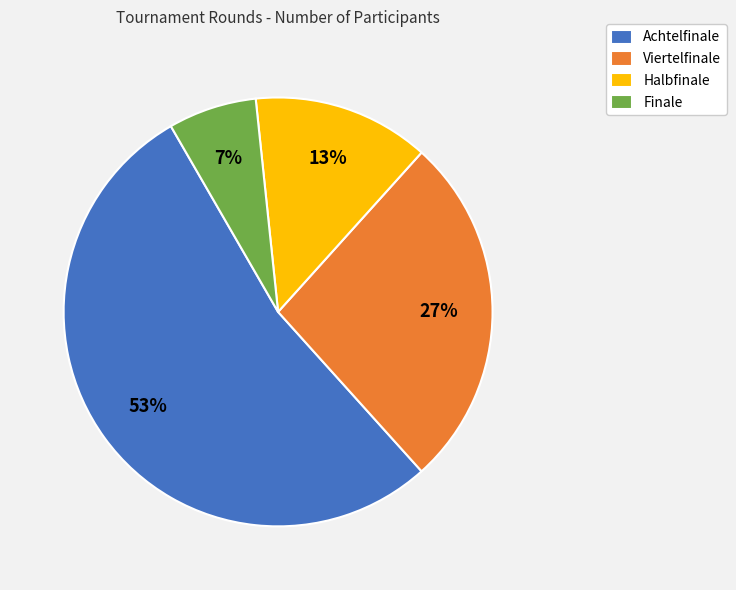

Is it true that Viertelfinale is 27% of the pie?

True